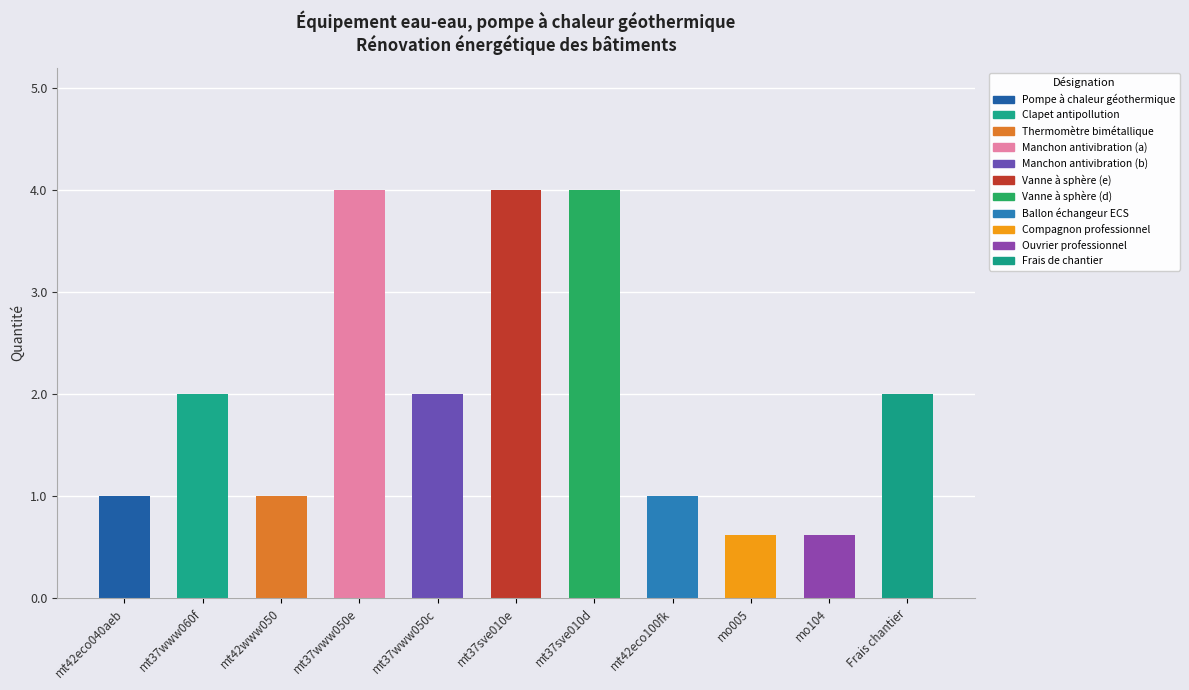

What is the greatest value displayed?

4.0